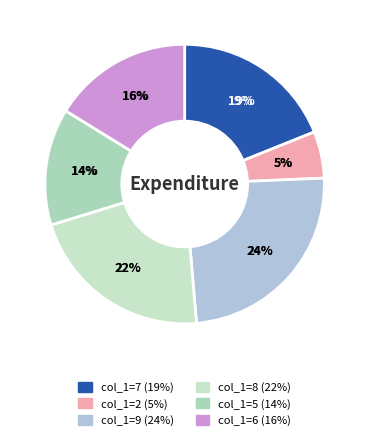

How many slices are in this pie chart?

6